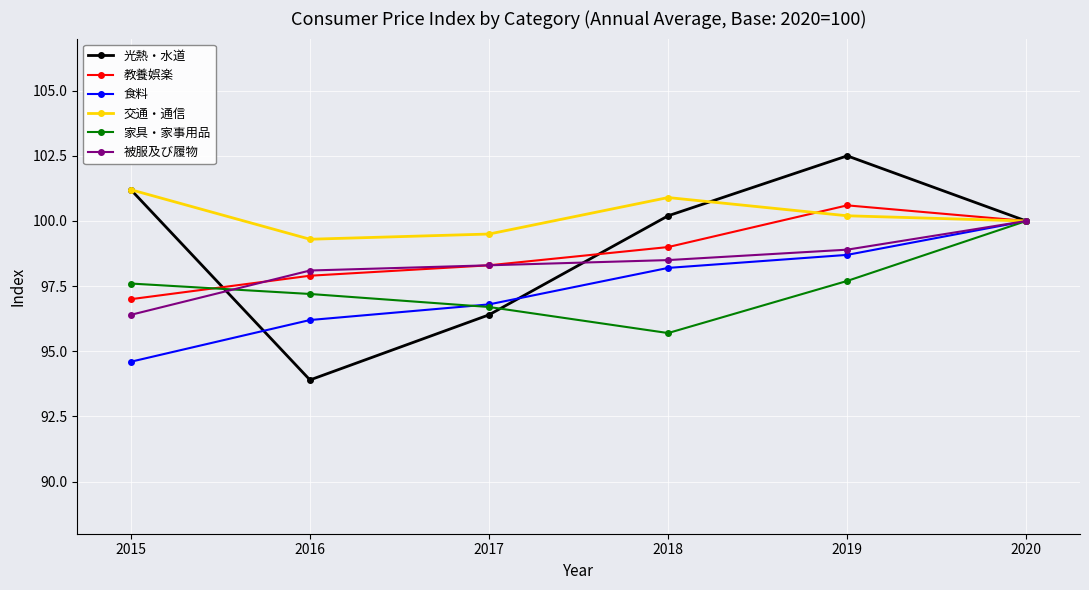

Does the chart have visible grid lines?

Yes